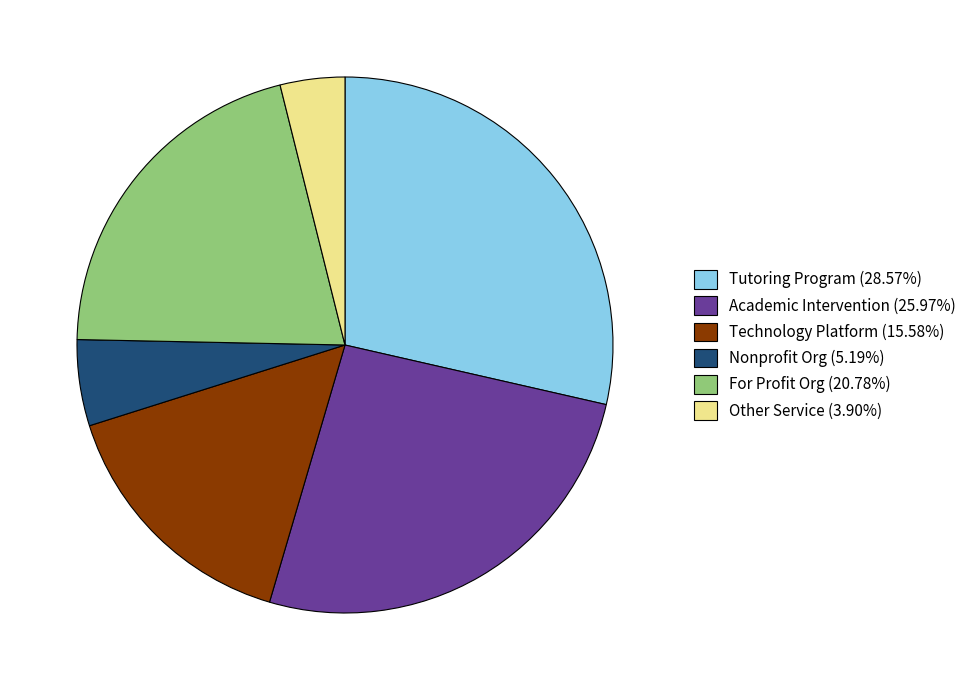

Count the number of slices in the pie.

6